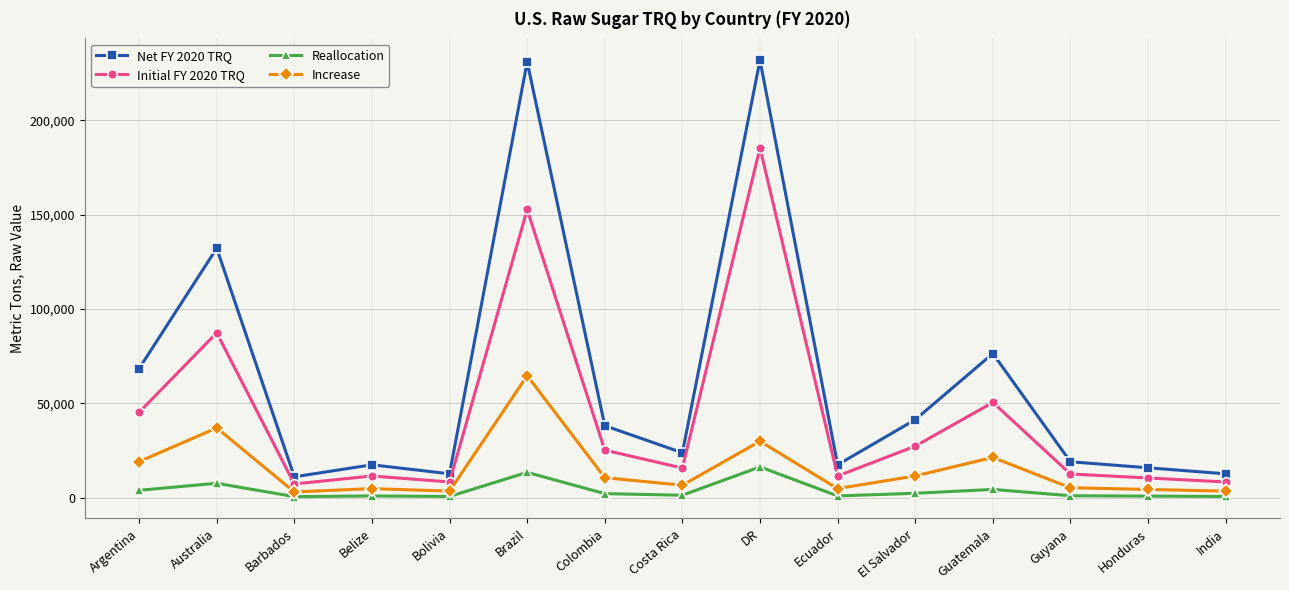

What is the greatest value displayed?

231732